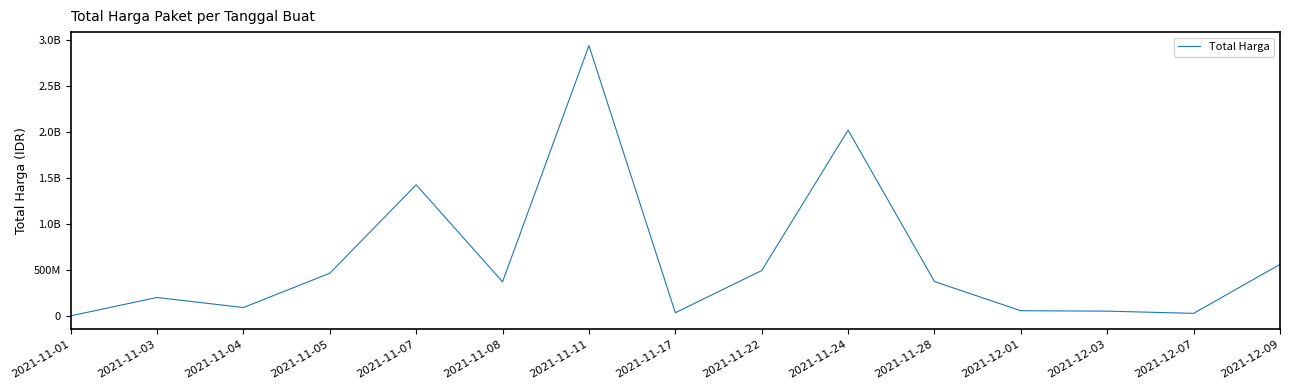

At which label is the value closest to 1469668920?

2021-11-07